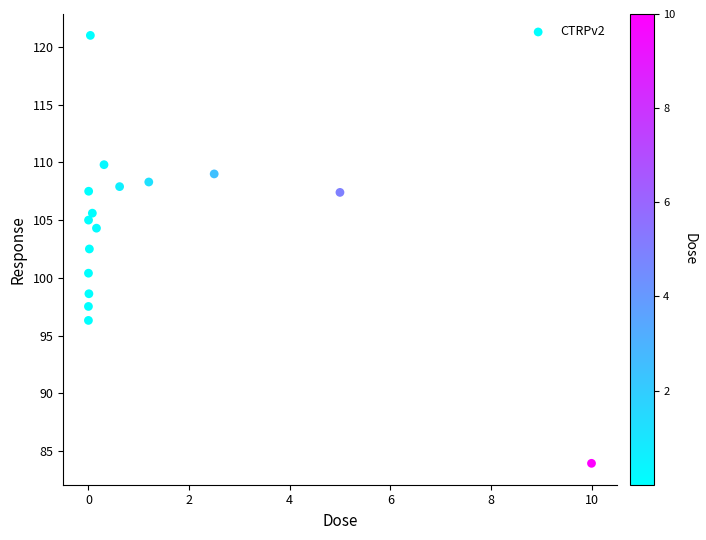

What Y value in the scatter plot is closest to 102?

102.5